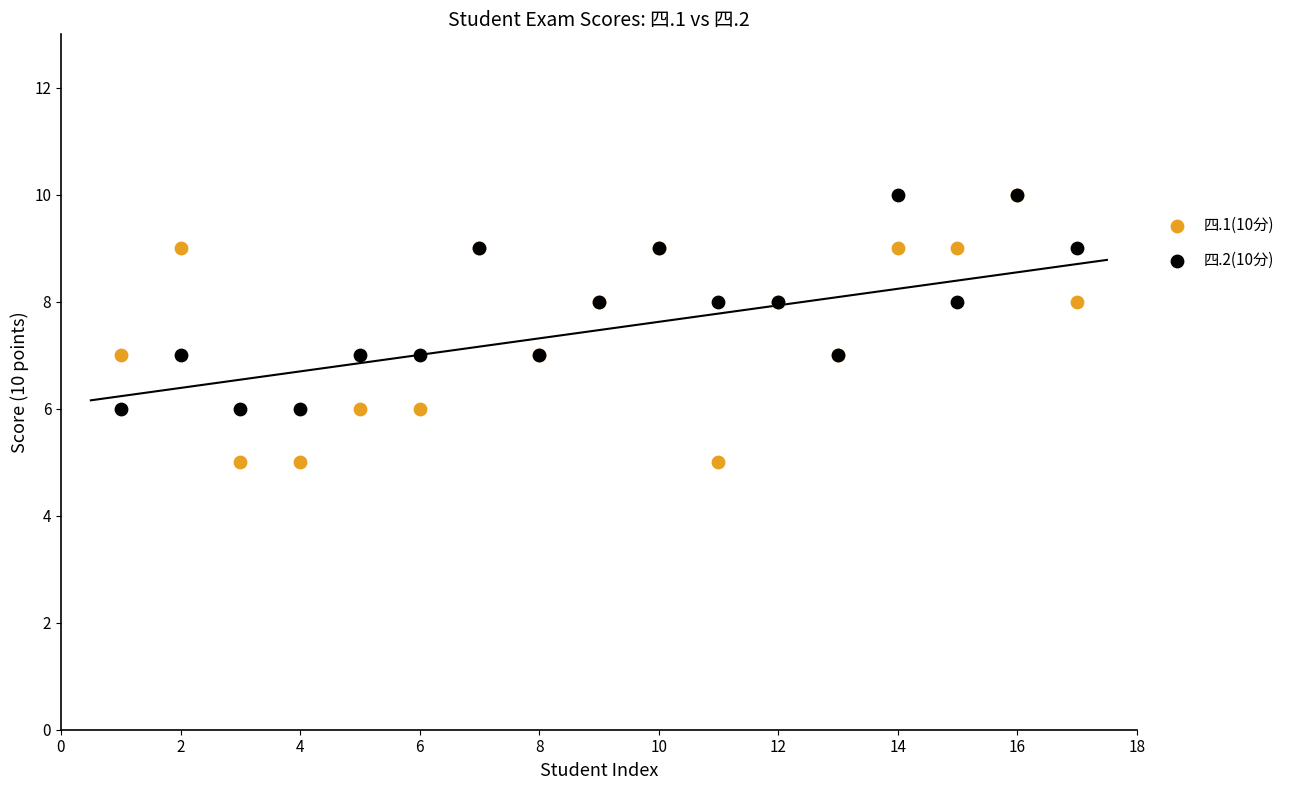

Which series contains the lowest Y value?

四.1(10分)